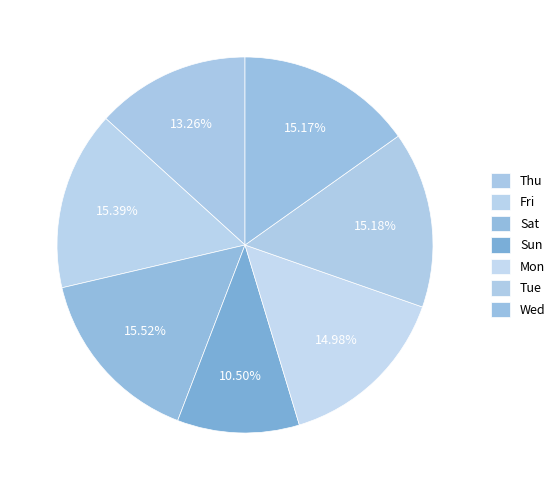

To the nearest percent, what is the difference between the Tue and Sun slice percentages?

5%